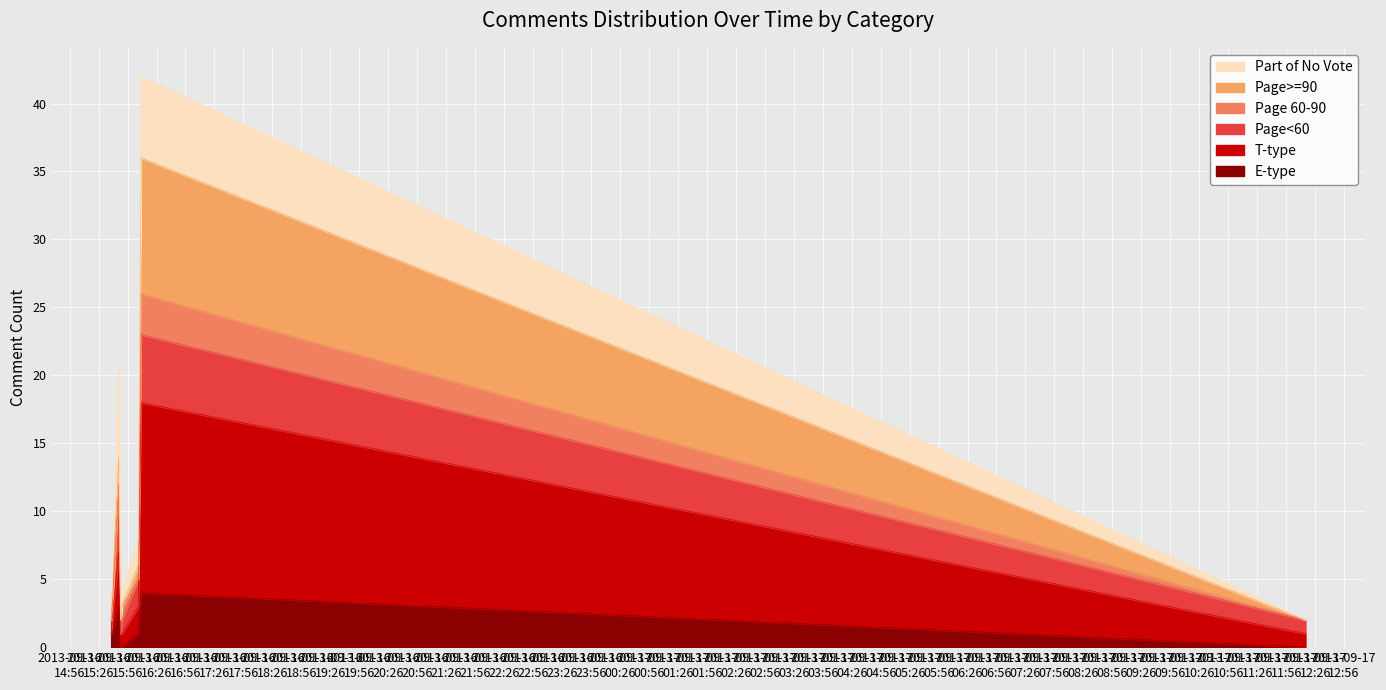

What position from the right is 2013-09-16 15:40?

8